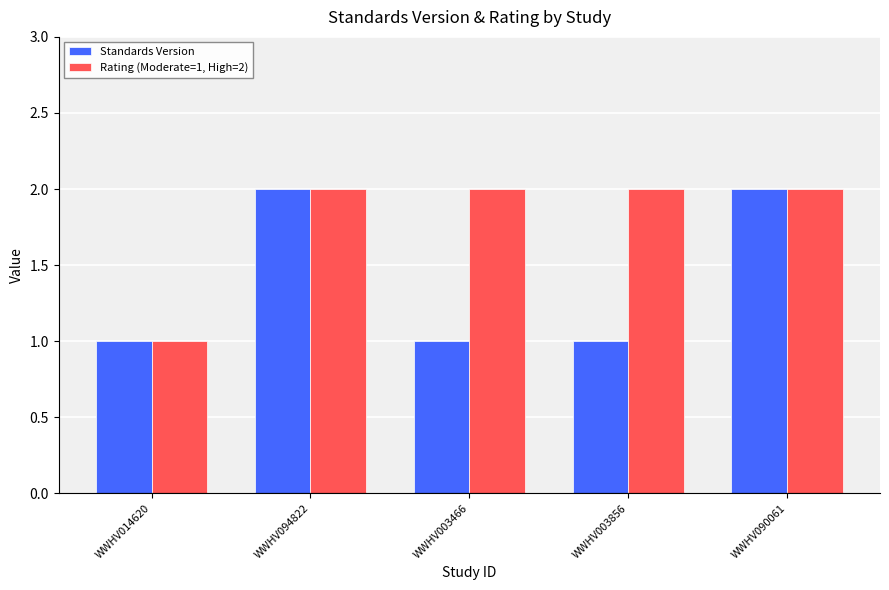

How many Rating (Moderate=1, High=2) values are between 2 and 3?

4